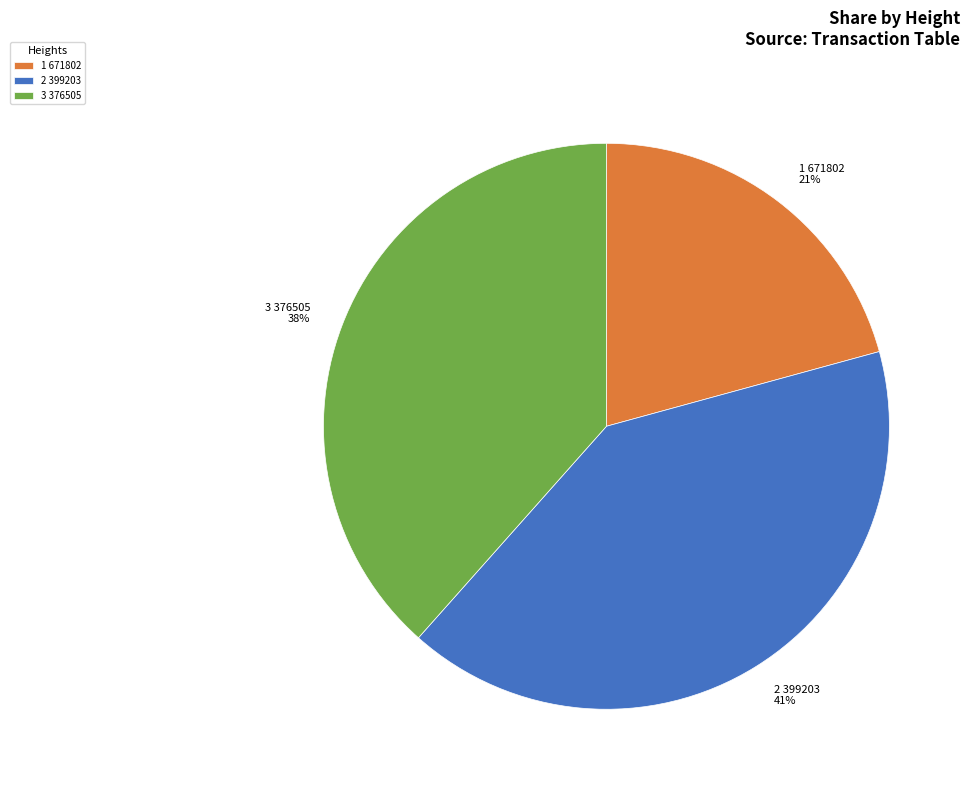

To the nearest percent, what is the difference between the largest and smallest slice percentages?

20%